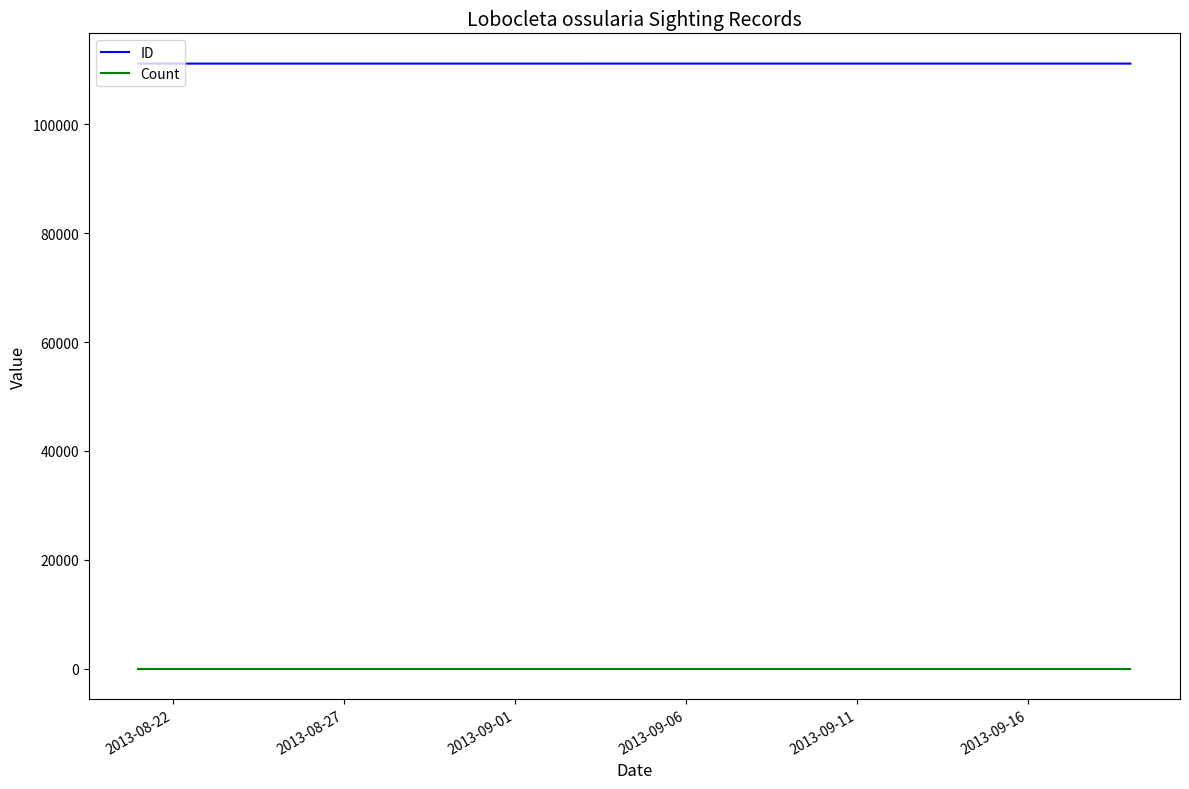

What is the average value of the Count series?

1